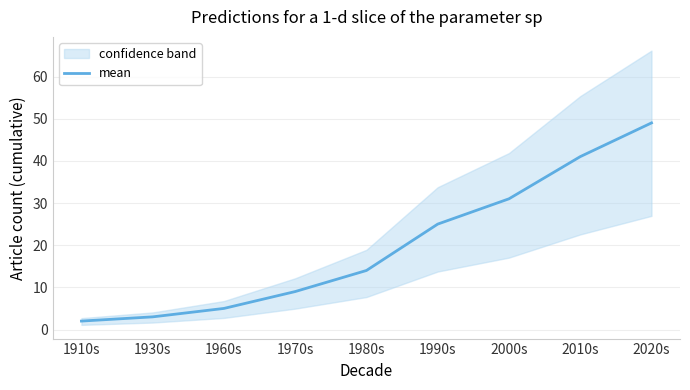

What is the difference between the values at 2000s and 1980s?

17